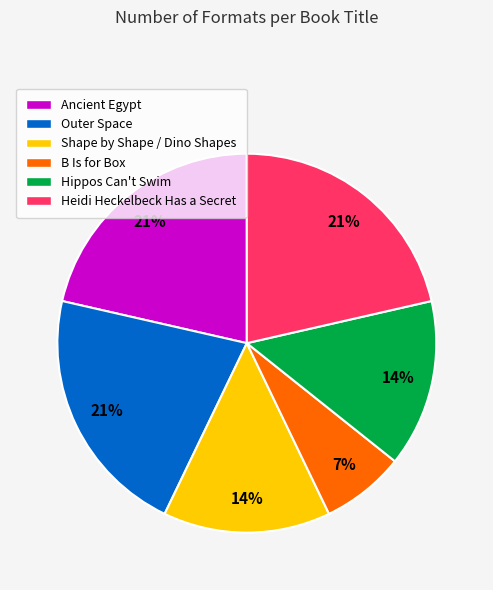

True or false: B Is for Box accounts for 1% of the total.

False